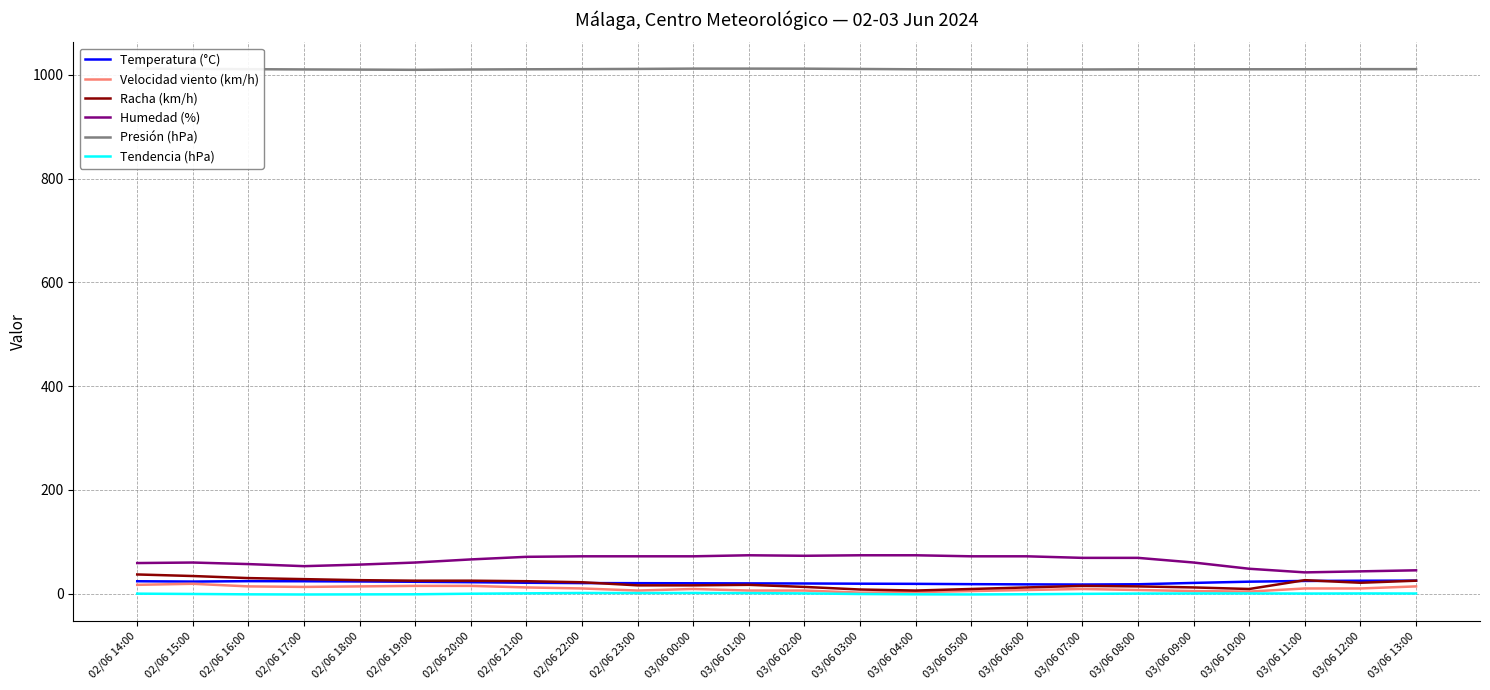

Count the number of data series in this chart.

6